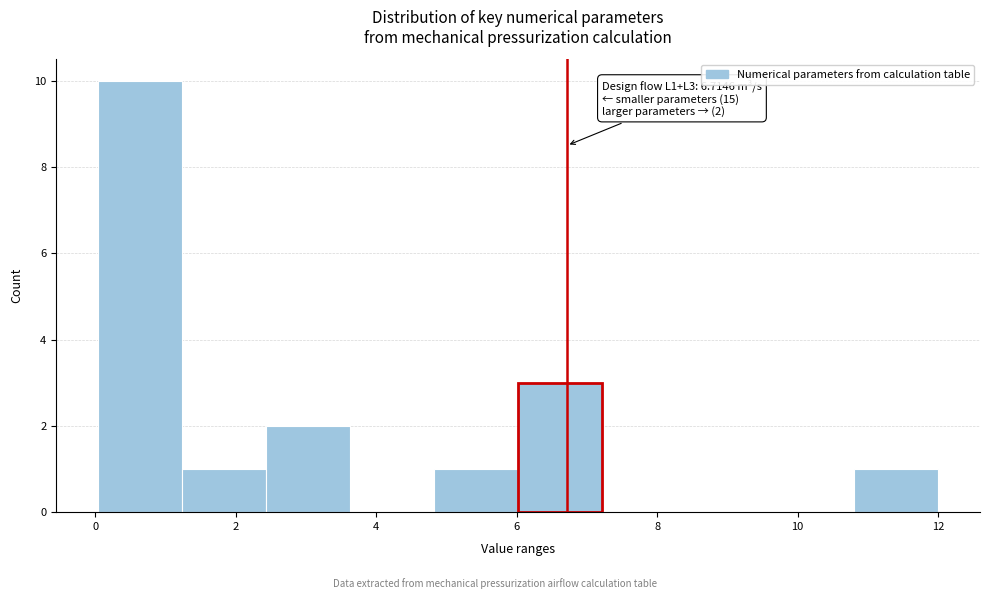

Over which range of the x-axis is the bar tallest?

0.0 to 1.2